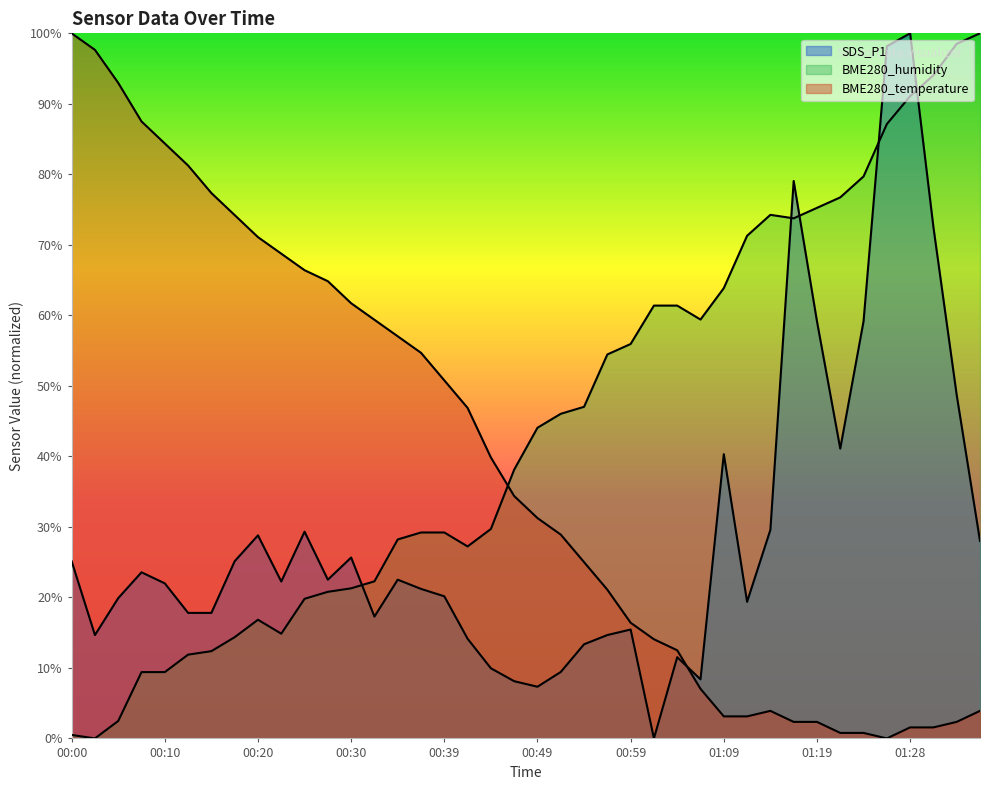

What is the approximate value of SDS_P1 at 01:06?

8.4